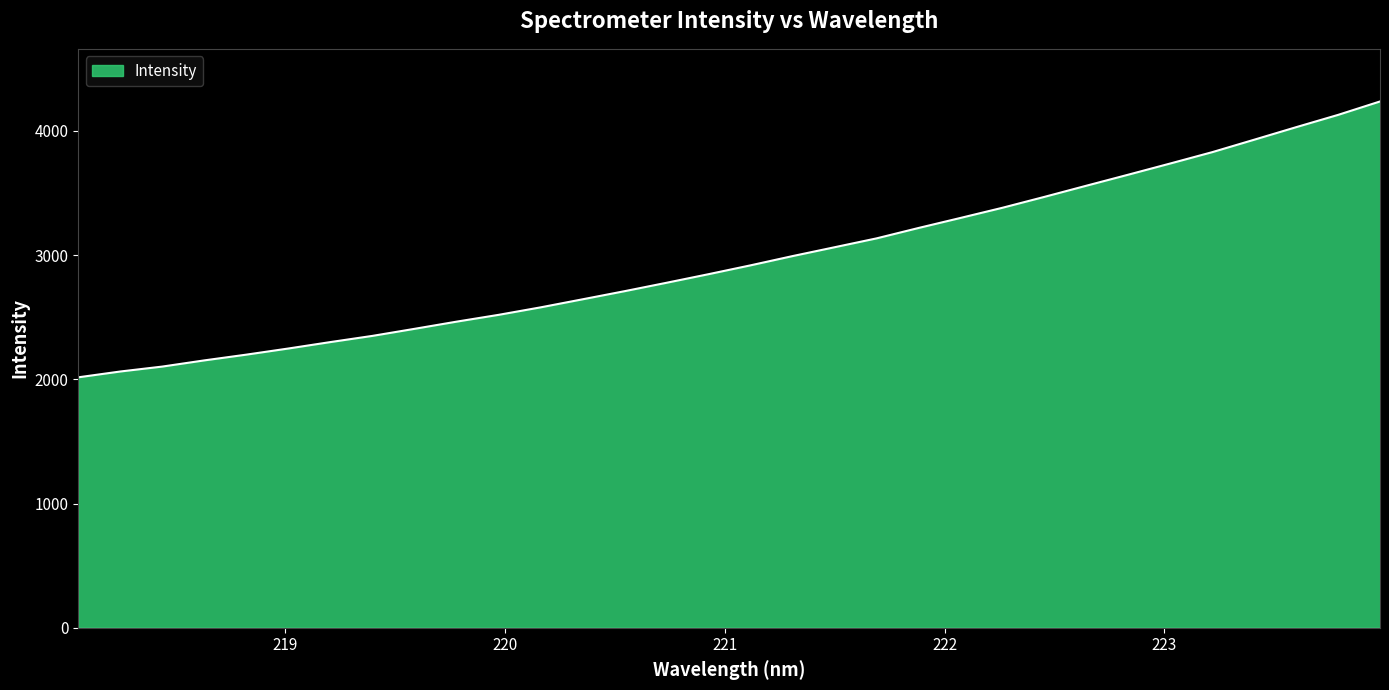

What is the greatest value displayed?

4237.5